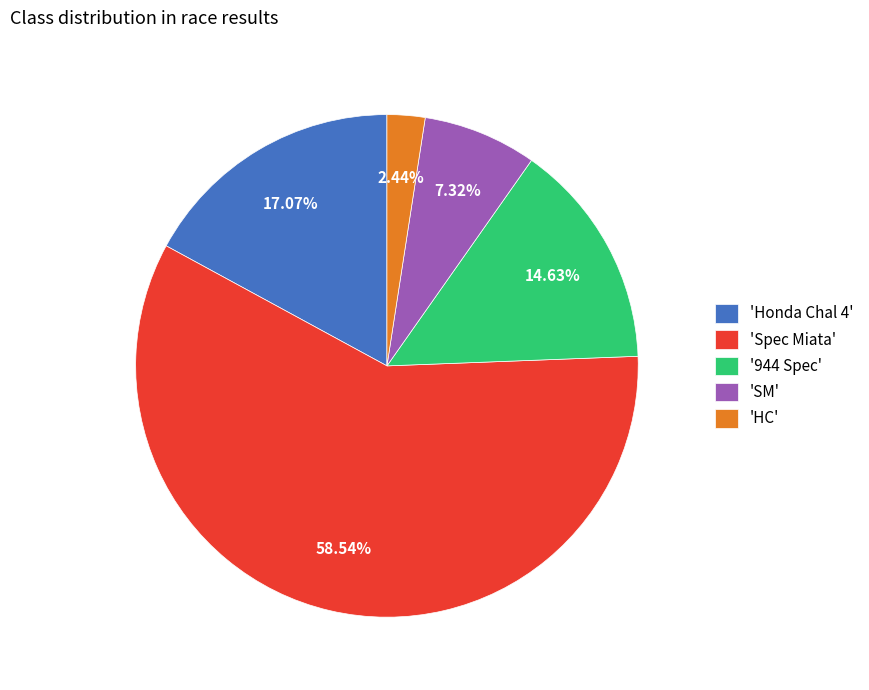

Between 'SM' and '944 Spec', which is larger?

'944 Spec'